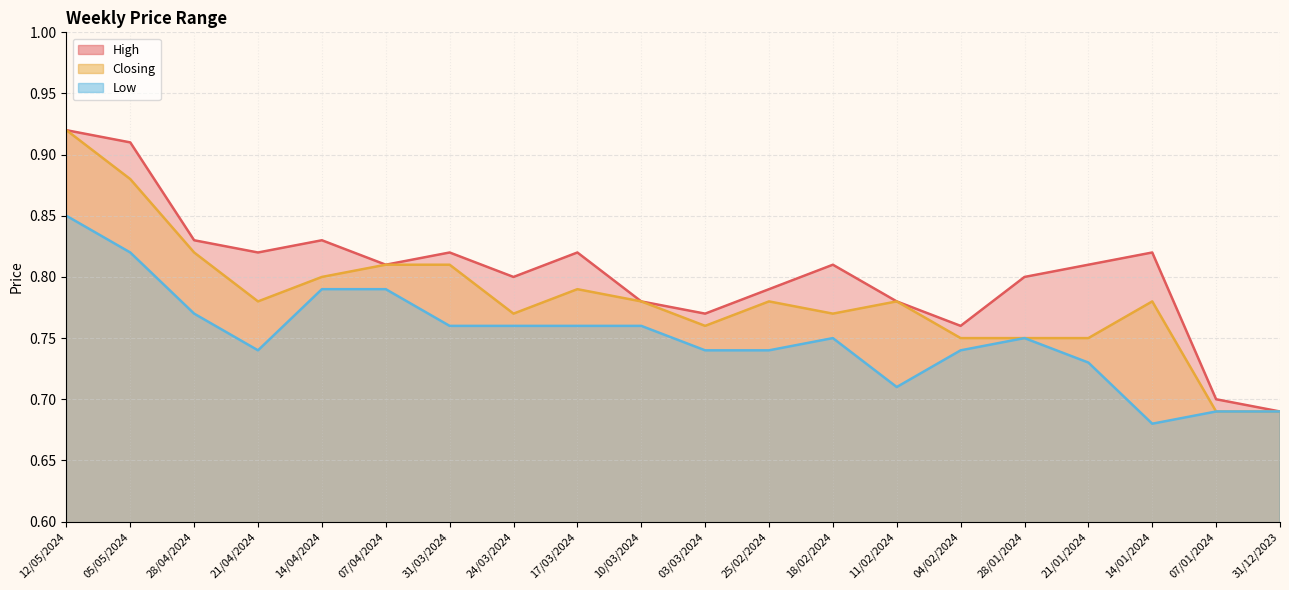

True or false: Low and Closing intersect in this chart.

False